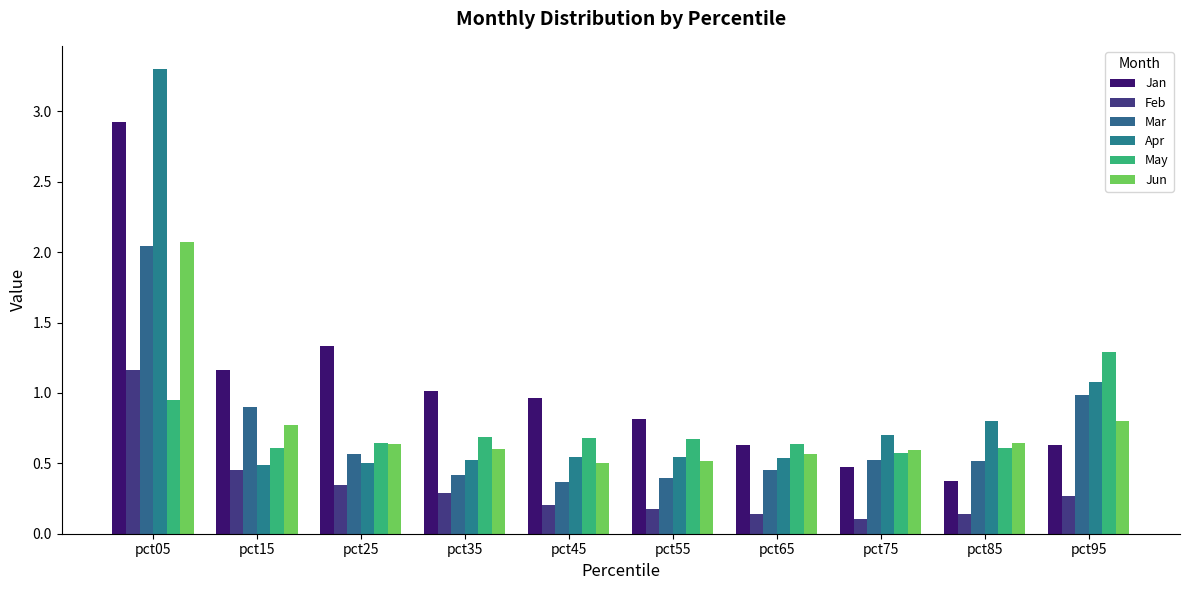

How many series are shown in this chart?

6